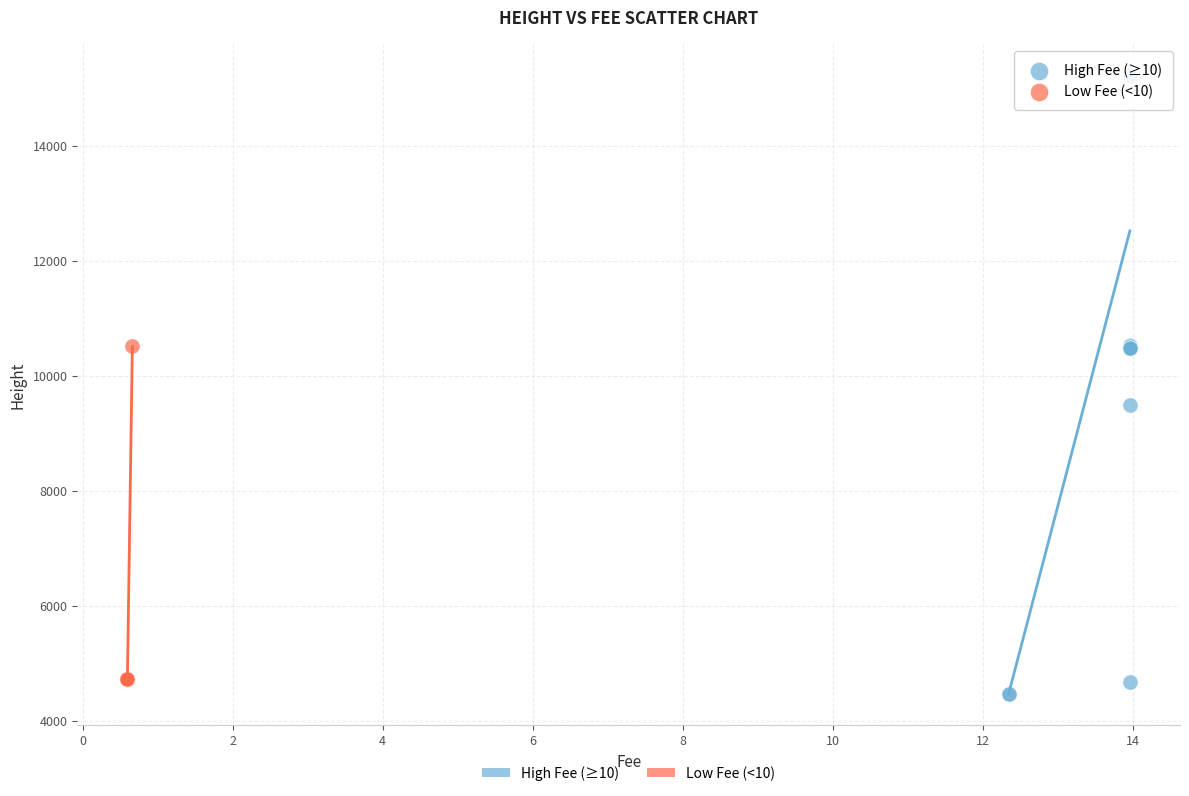

Which series has the widest spread of Y values?

High Fee (≥10)